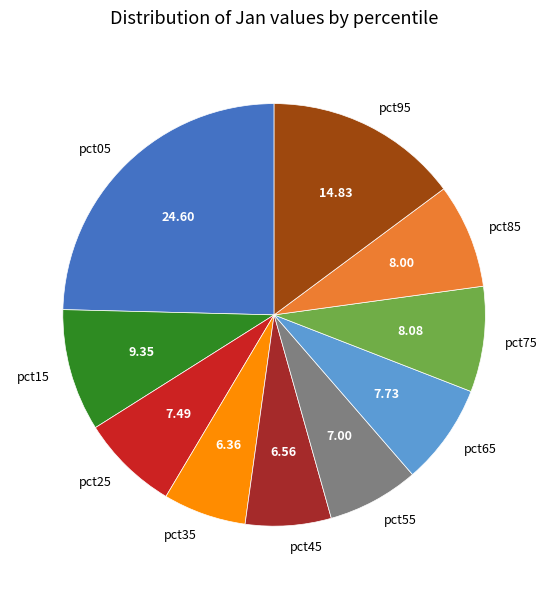

Does any single category account for the majority?

No